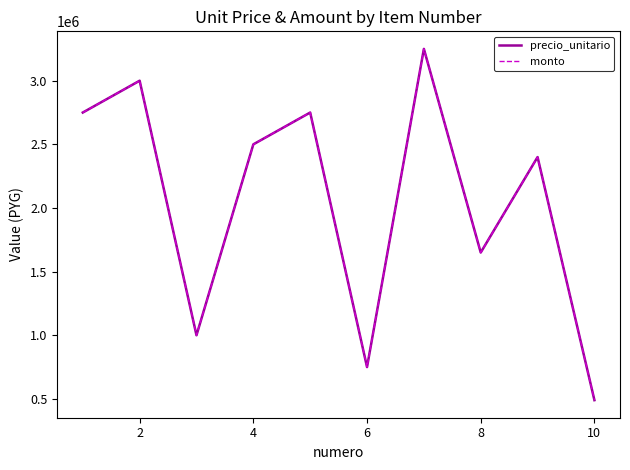

What is the average value of the precio_unitario series?

2054000